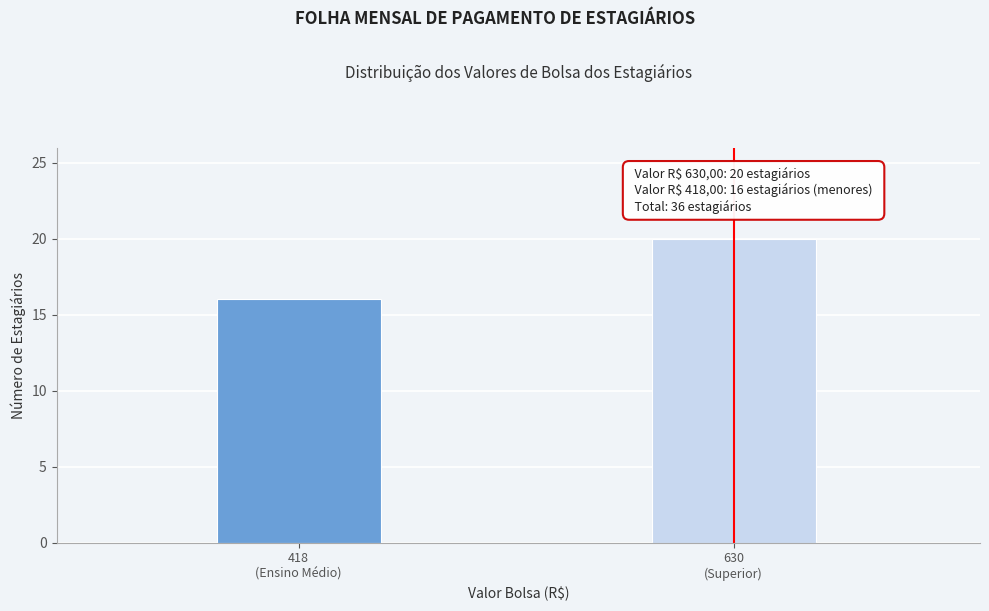

Reading left to right, what are all the values shown in this chart?

16	20